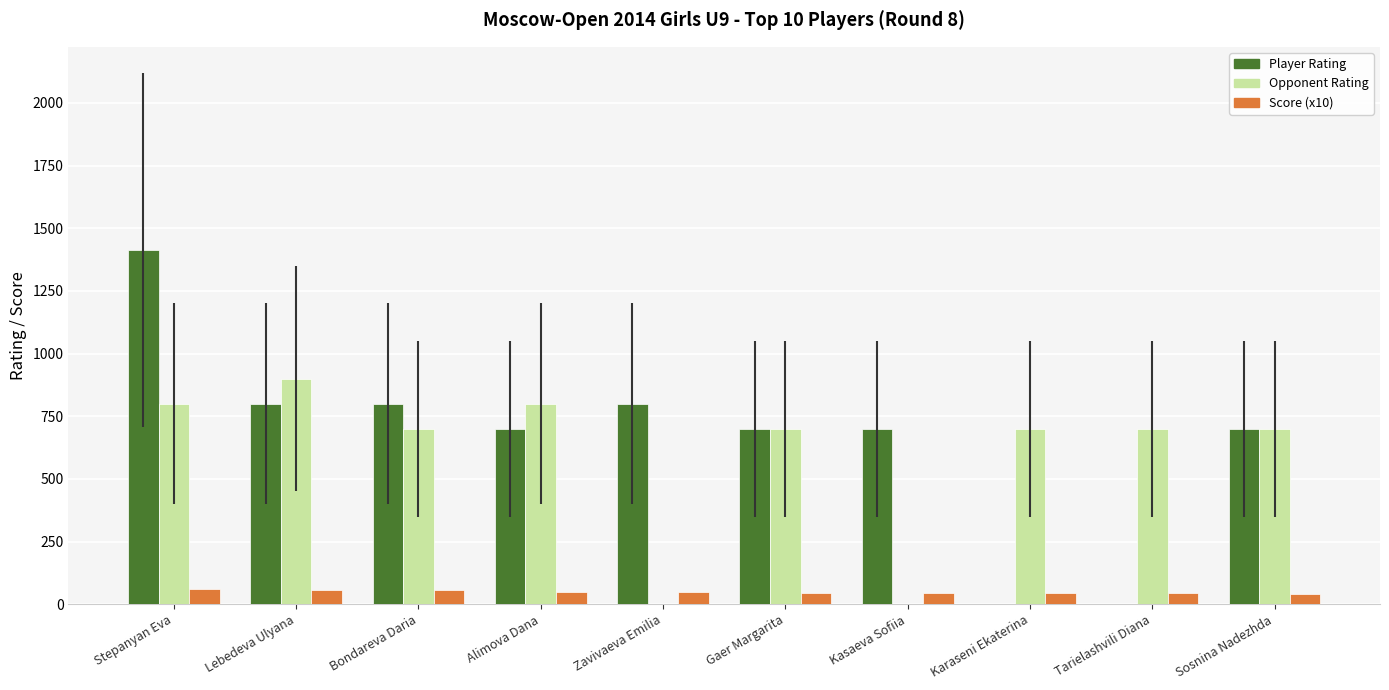

What is the sum of all Player Rating values?

6612